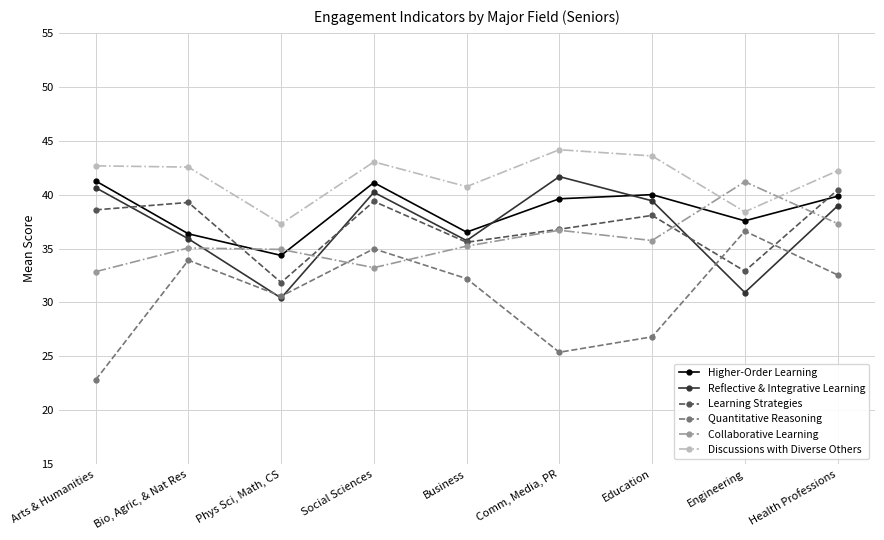

What is the difference between the Quantitative Reasoning values at Arts & Humanities and Business?

9.4